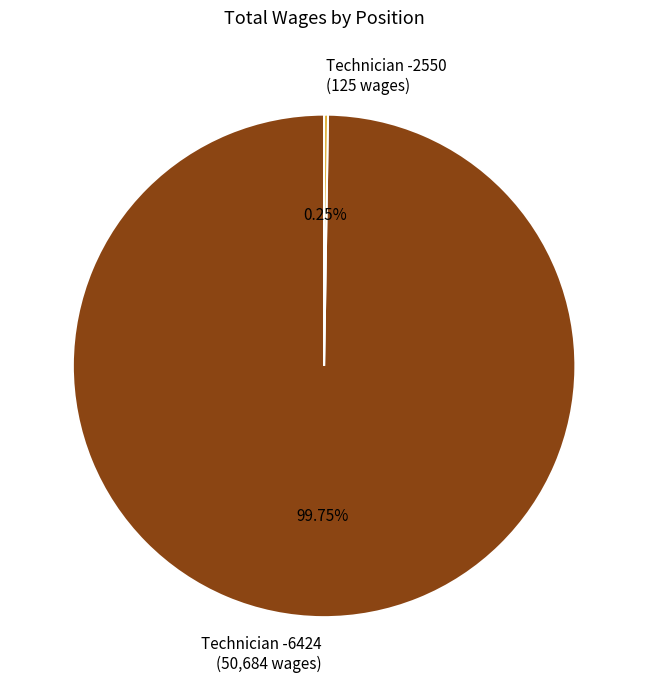

Does any single category account for the majority?

Yes